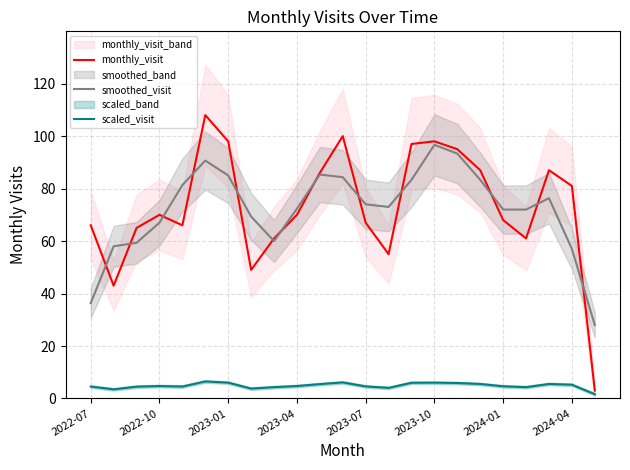

What is the highest value of the scaled_visit series?

6.5